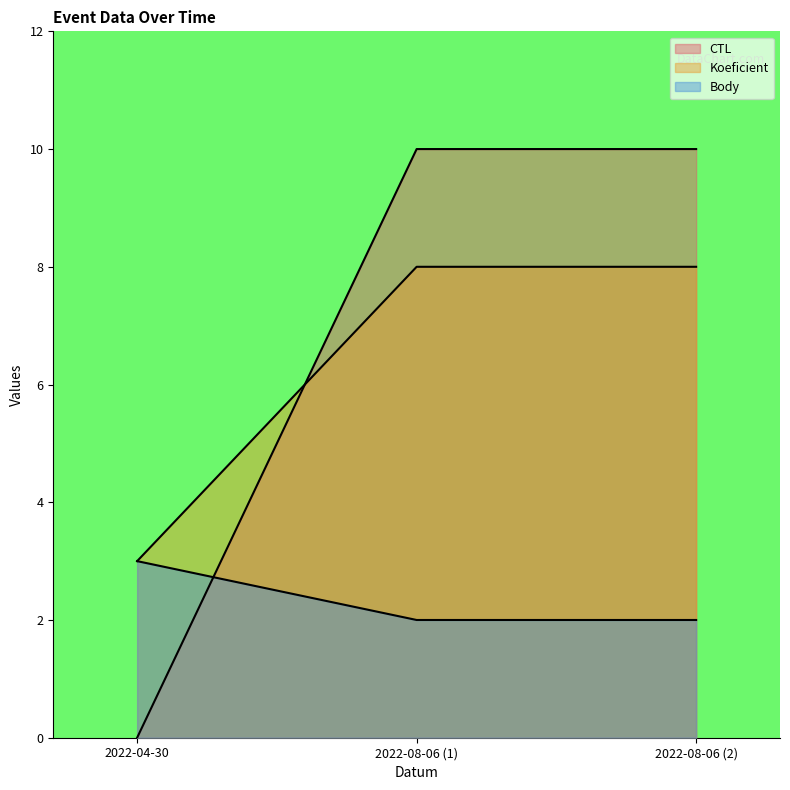

Reading right to left, list all the values displayed in this chart.

CTL: 2022-08-06 (2)=10.0	2022-08-06 (1)=10.0	2022-04-30=0.0
Koeficient: 2022-08-06 (2)=8.0	2022-08-06 (1)=8.0	2022-04-30=3.0
Body: 2022-08-06 (2)=2.0	2022-08-06 (1)=2.0	2022-04-30=3.0